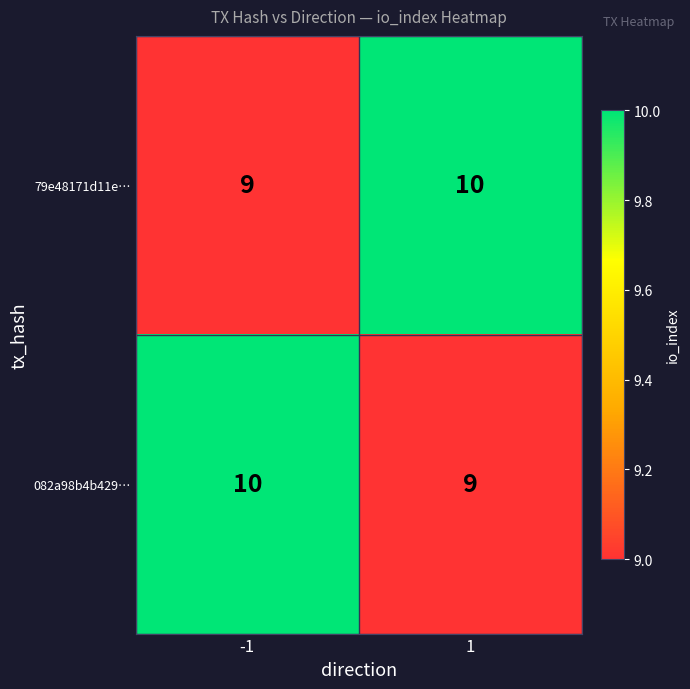

What is the lowest value of the 79e48171d11e… series?

9